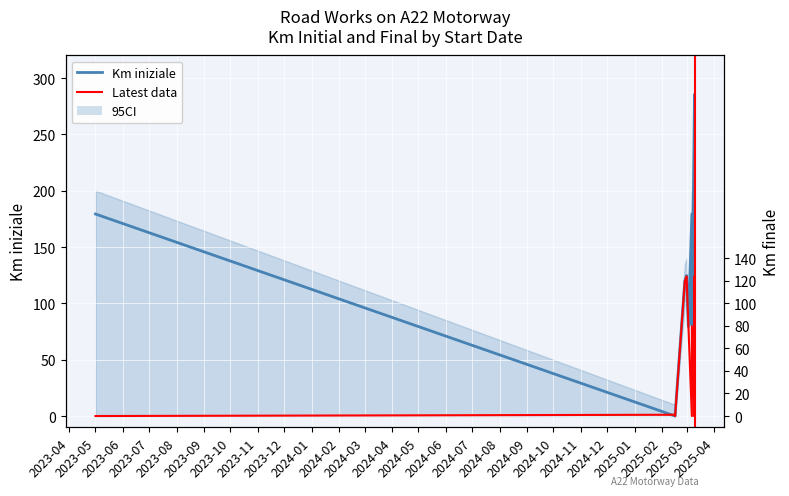

Between 2023-05-01 and 2025-03-03, which series saw the biggest shift?

Km iniziale